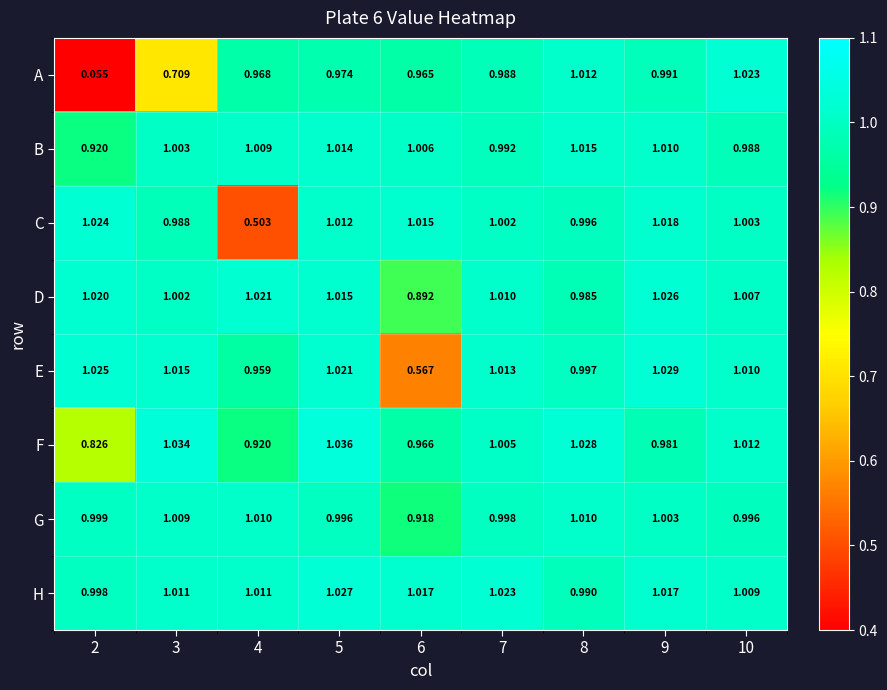

List the series in order of their peak value, lowest first.

G, B, A, C, D, H, E, F